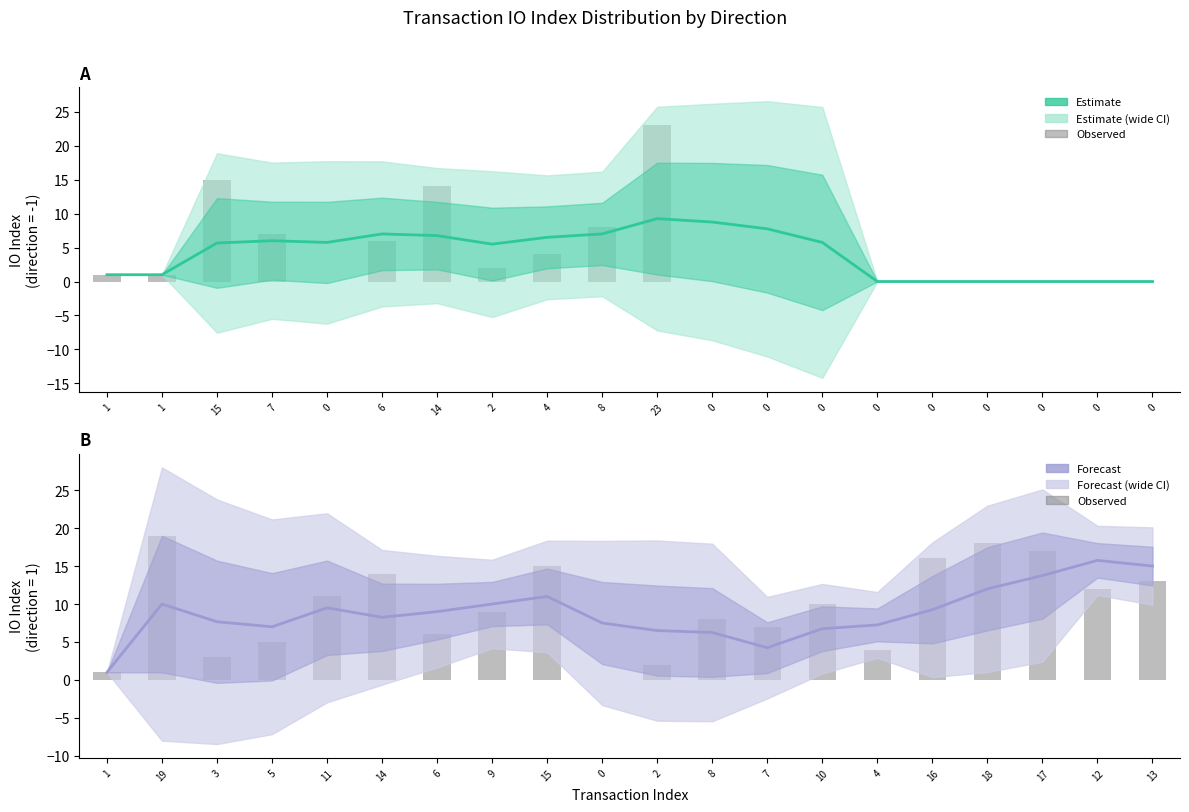

What is the value of the Forecast mean bar at the 9th from the left?

11.0